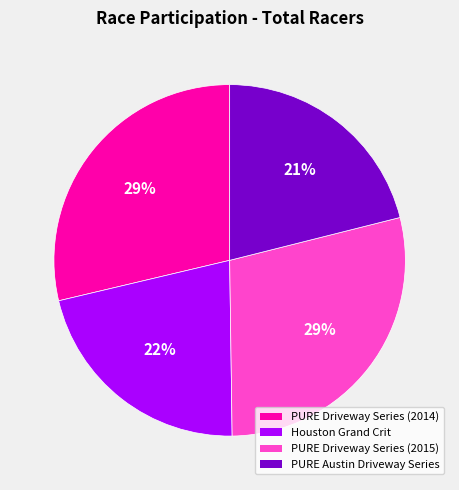

How many segments does this pie chart have?

4